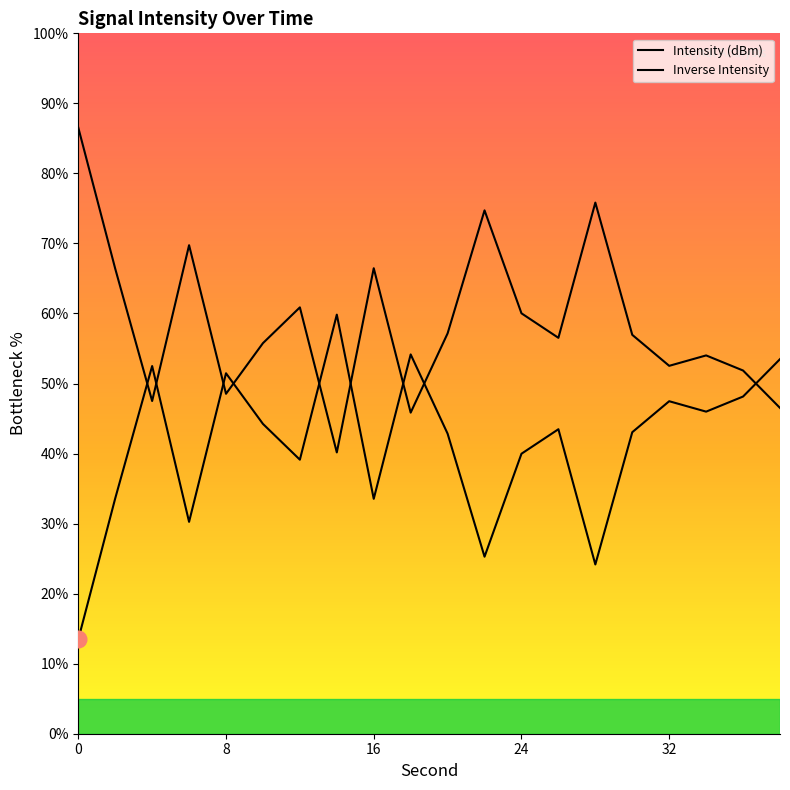

Is it true that the value at 6 is 30.3?

True